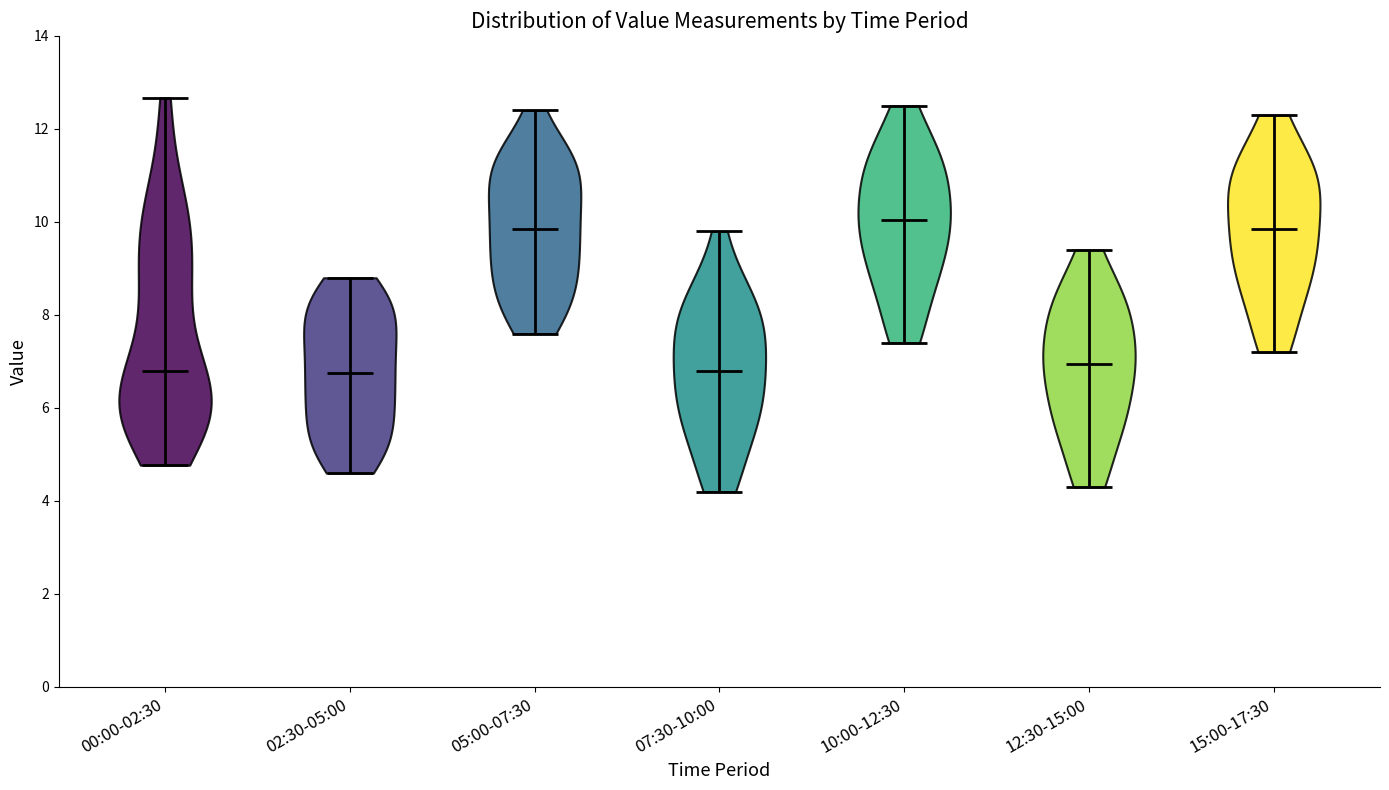

Reading left to right, read every violin against the y-axis: where its median line is, and the lowest and highest points it reaches. The values are not printed on the chart, so give them approximately, as read against the axis.

00:00-02:30: median line 6.8, lowest point 4.8, highest point 12.6
02:30-05:00: median line 6.8, lowest point 4.6, highest point 8.8
05:00-07:30: median line 9.8, lowest point 7.6, highest point 12.4
07:30-10:00: median line 6.8, lowest point 4.2, highest point 9.8
10:00-12:30: median line 10.0, lowest point 7.4, highest point 12.6
12:30-15:00: median line 7.0, lowest point 4.4, highest point 9.4
15:00-17:30: median line 9.8, lowest point 7.2, highest point 12.4